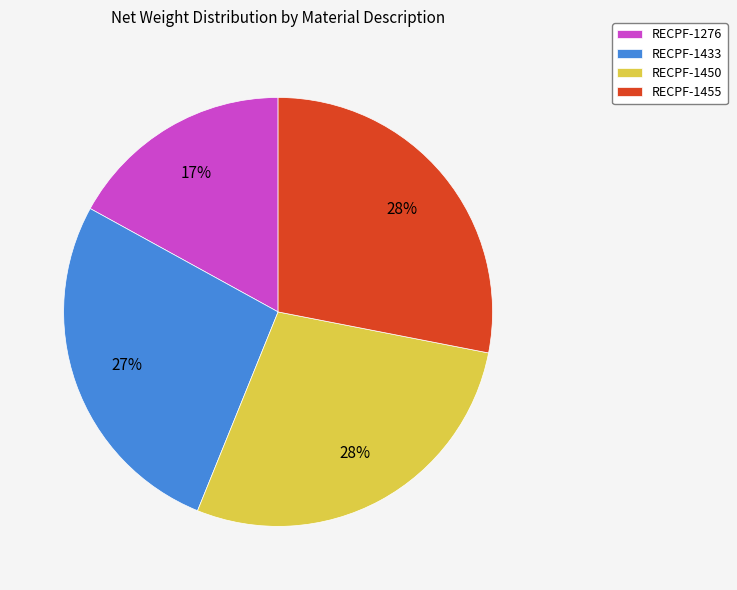

Which has a higher value, RECPF-1433 or RECPF-1455?

RECPF-1455